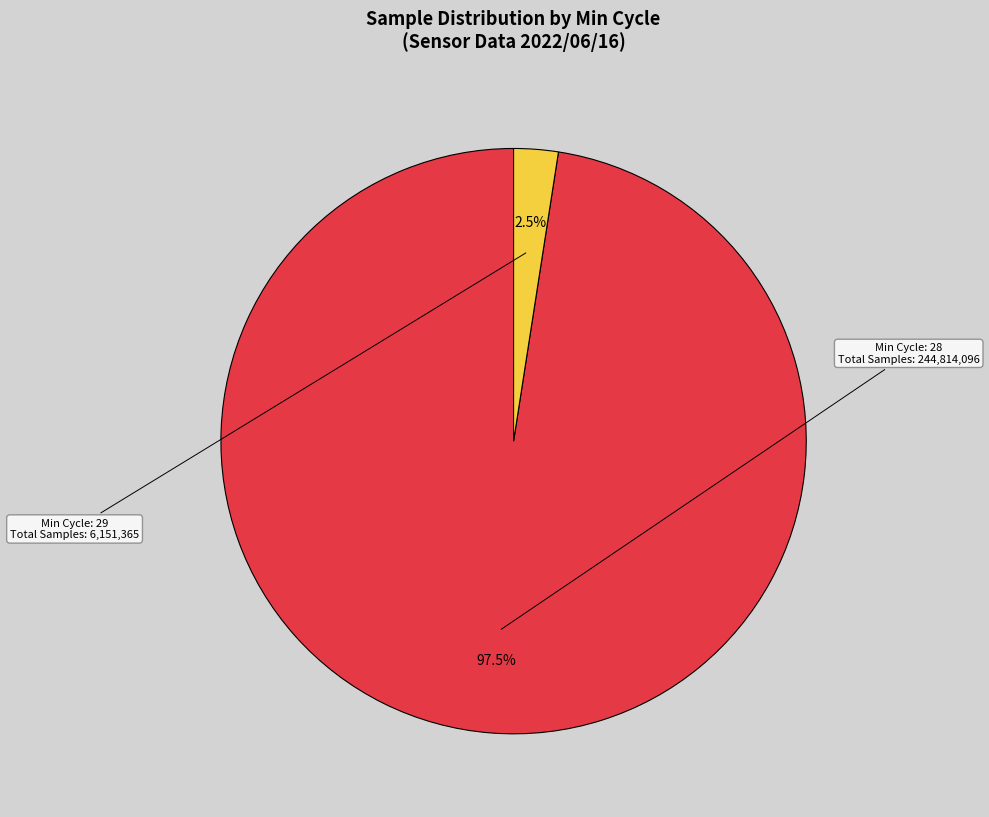

How many slices are in this pie chart?

2